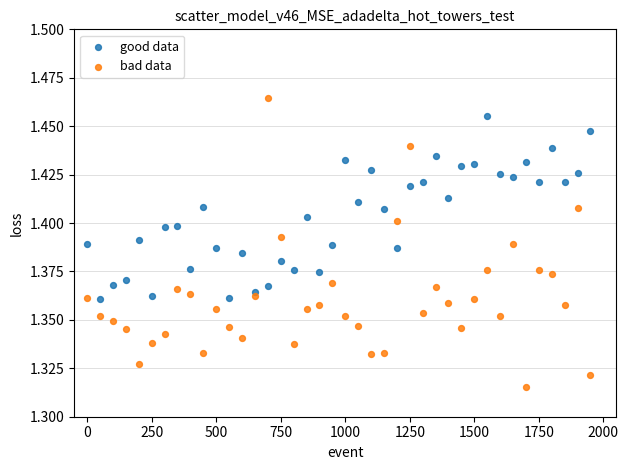

What are all the series names shown in the legend?

good data, bad data